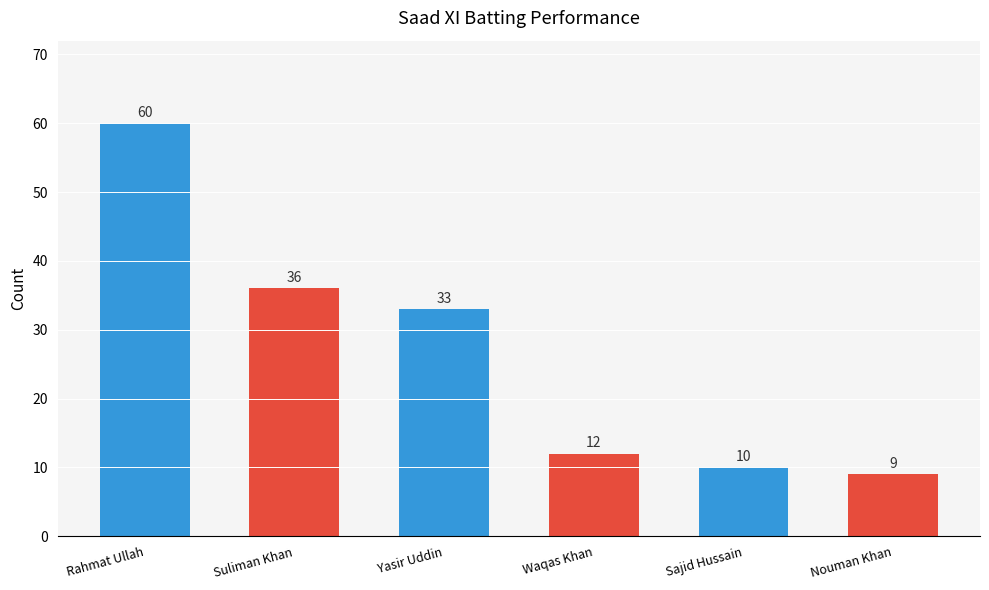

Which label corresponds to the smallest value in the chart?

Nouman Khan